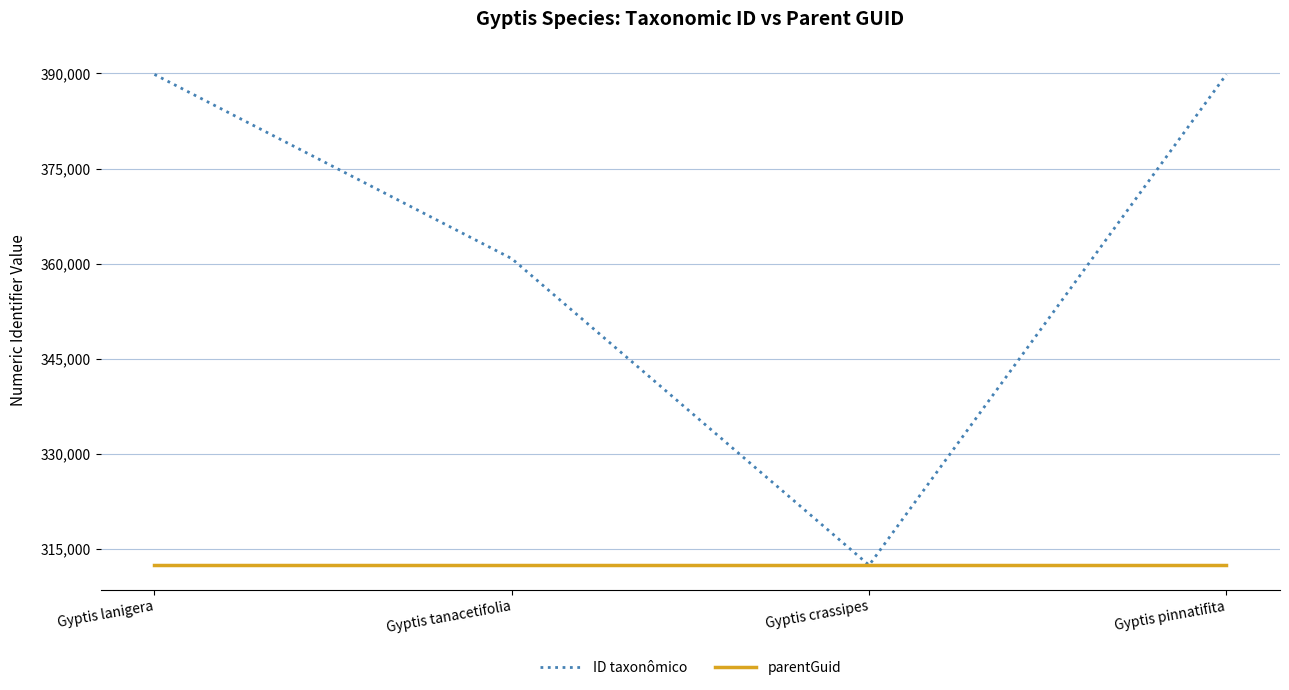

Which series changed the most between Gyptis tanacetifolia and Gyptis crassipes?

ID taxonômico